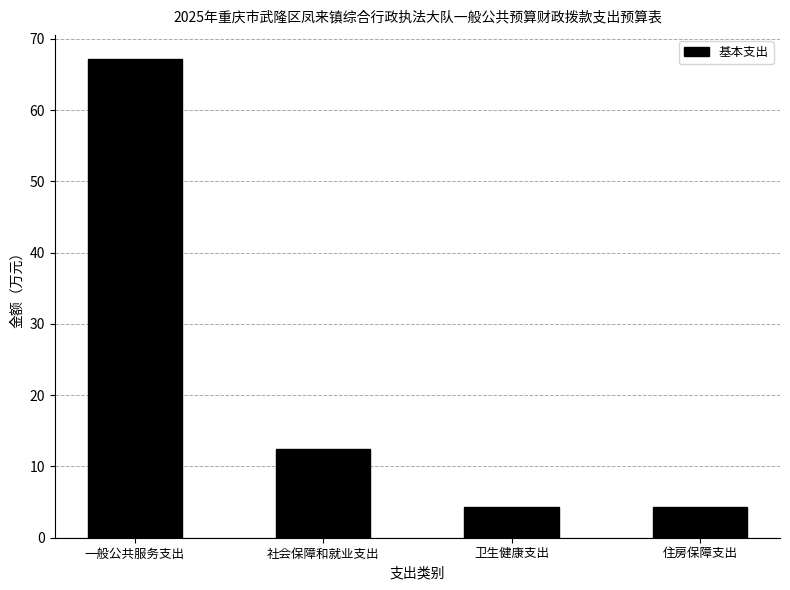

The chart shows a value of 105.2 at 一般公共服务支出. True or false?

False